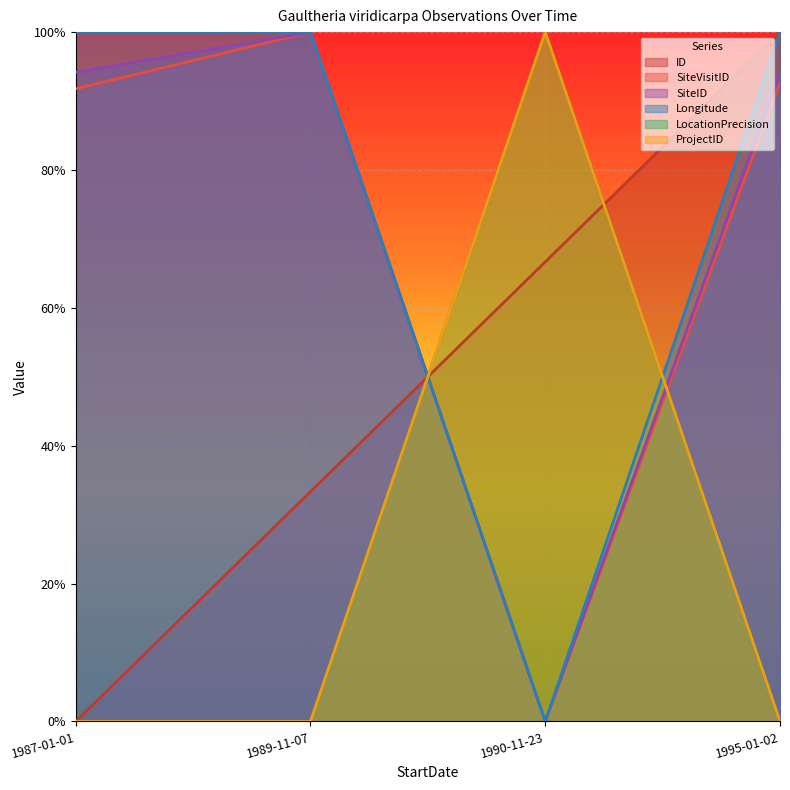

True or false: ID has a value of 0.0 at 1987-01-01.

True